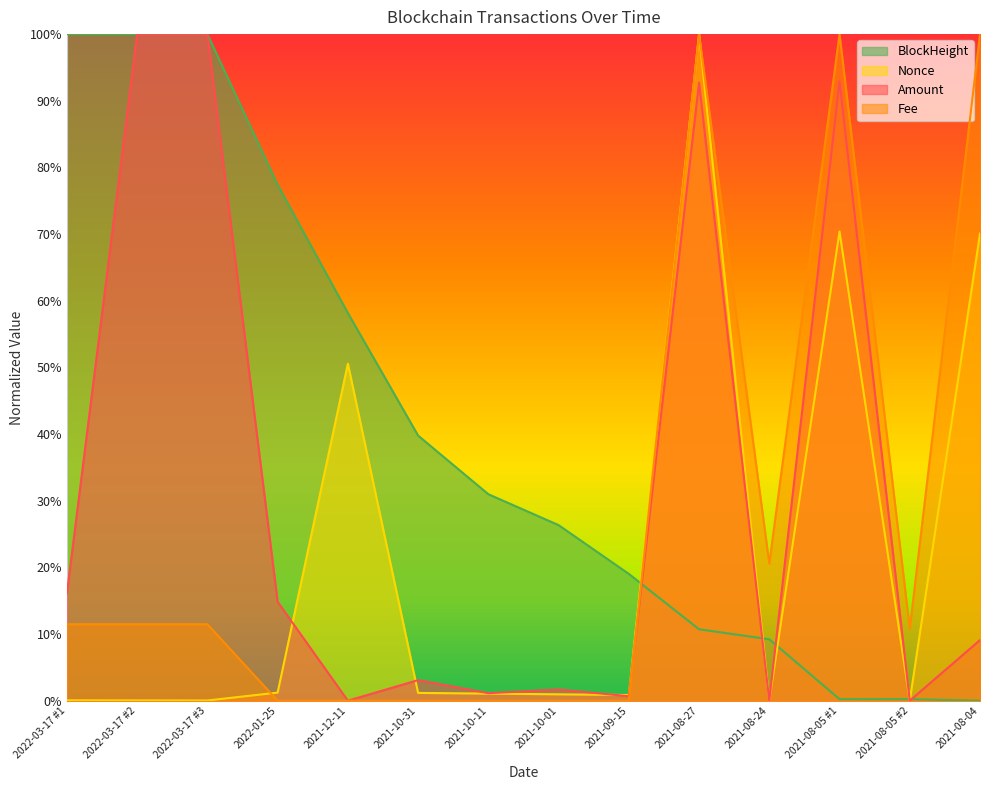

Rank the series at 2022-03-17 #3 from lowest to highest value.

Nonce, Fee, Amount, BlockHeight